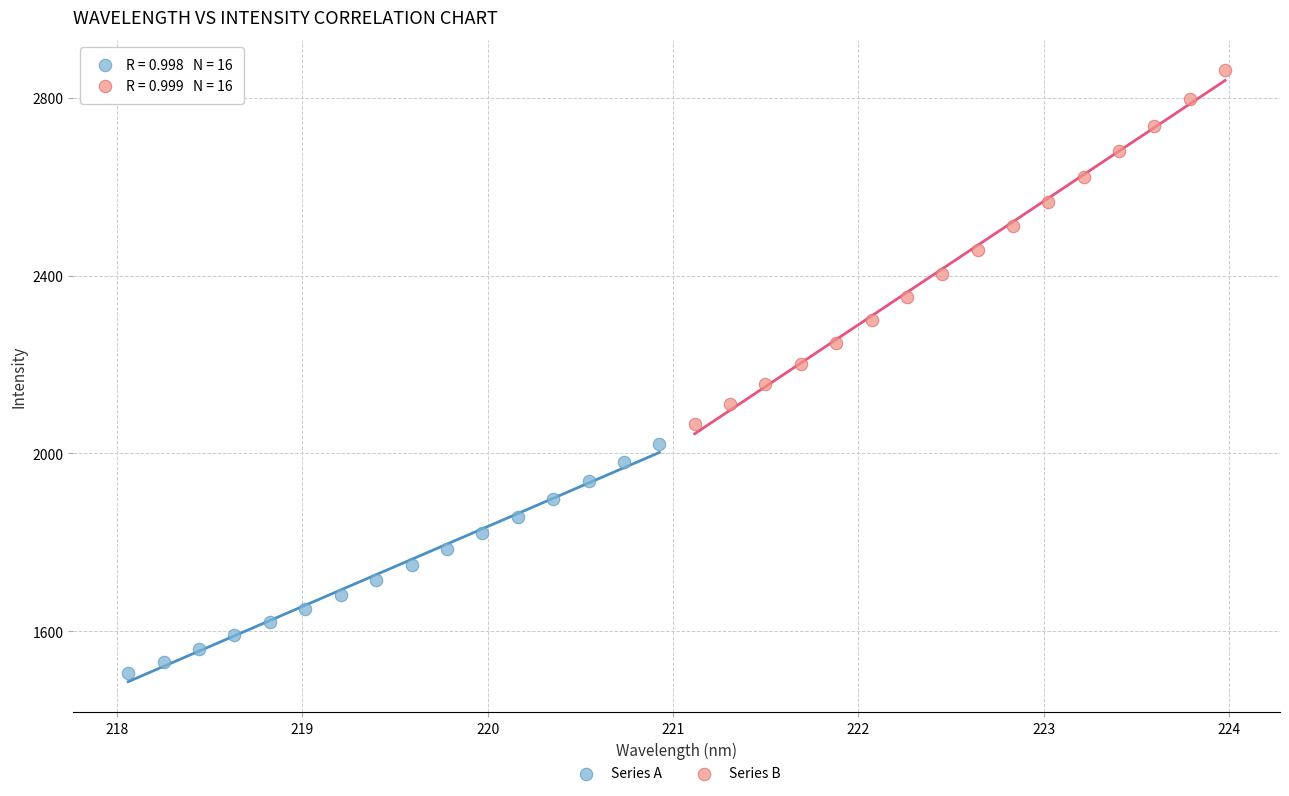

Which series has the largest Y range (max minus min)?

Series B